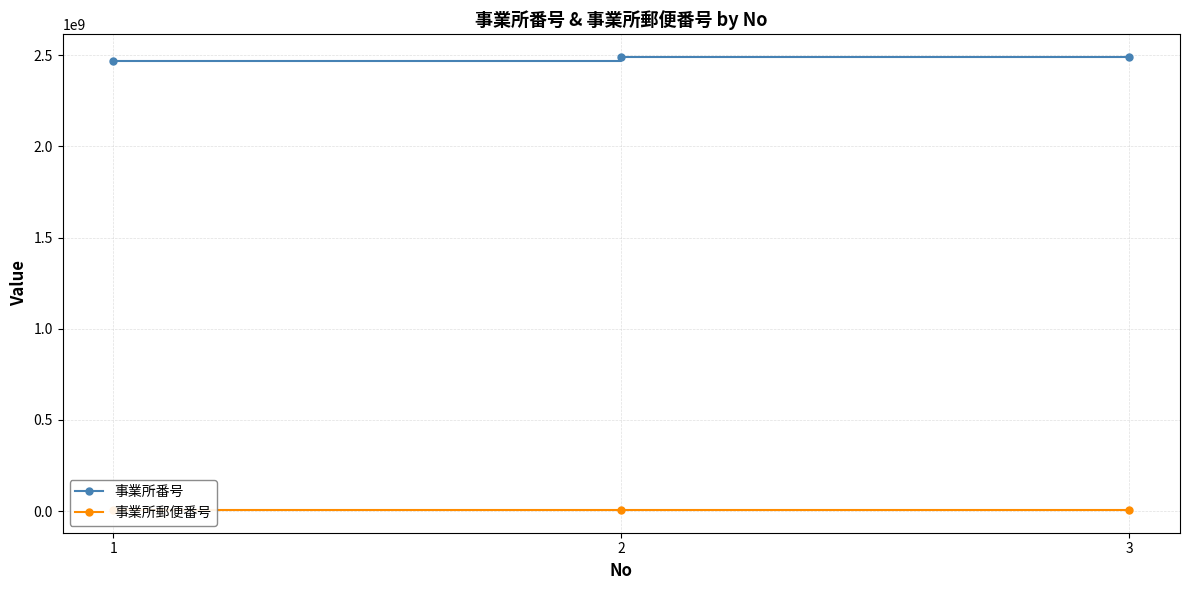

Between 2 and 1, which is larger?

2